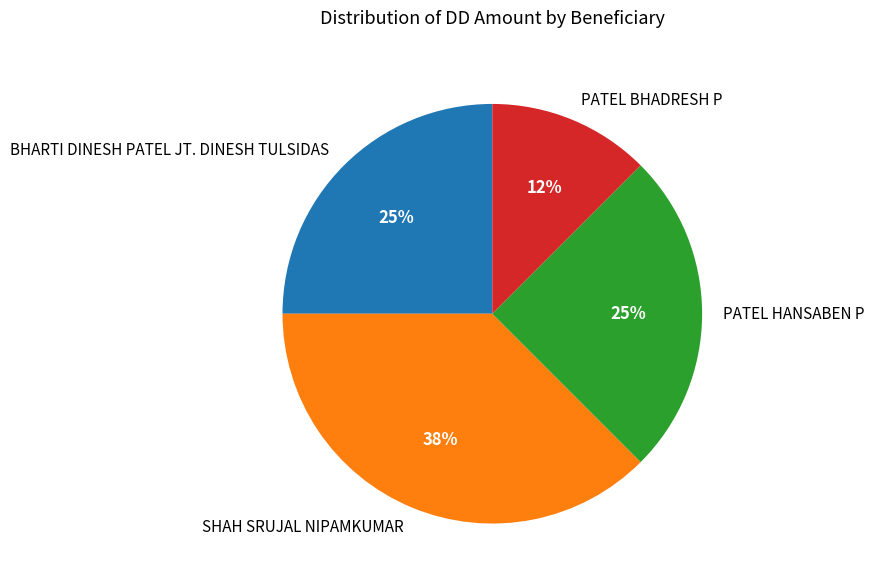

Between PATEL BHADRESH P and SHAH SRUJAL NIPAMKUMAR, which is larger?

SHAH SRUJAL NIPAMKUMAR